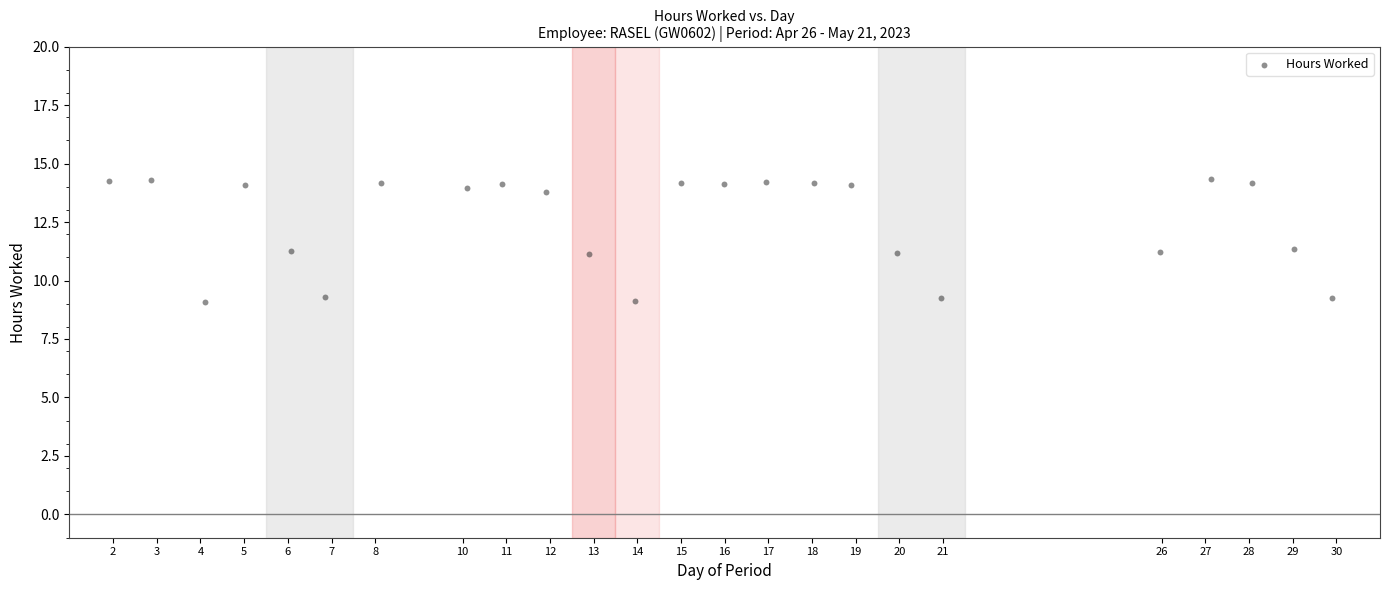

What is the range of X values (max minus min)?

28.0